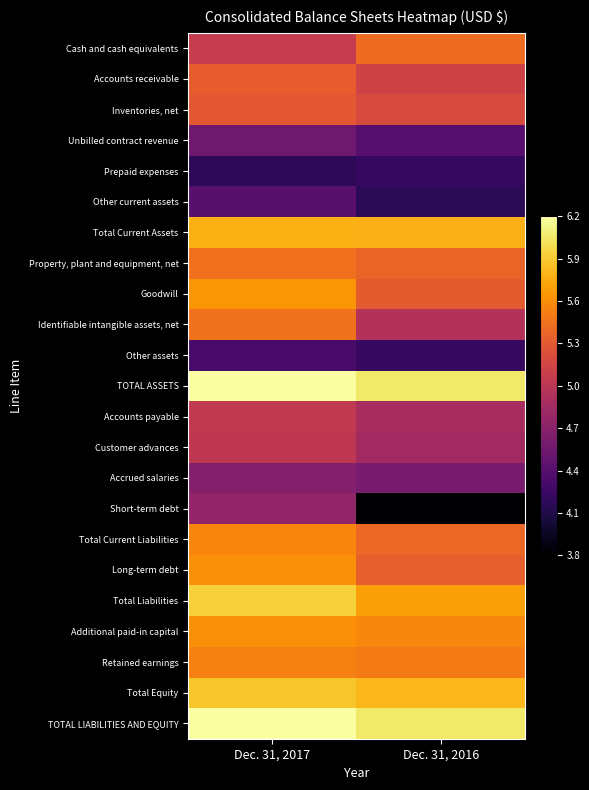

List the series in order of their peak value, highest first.

TOTAL ASSETS, TOTAL LIABILITIES AND EQUITY, Total Liabilities, Total Equity, Total Current Assets, Goodwill, Additional paid-in capital, Long-term debt, Total Current Liabilities, Retained earnings, Identifiable intangible assets, net, Property, plant and equipment, net, Cash and cash equivalents, Accounts receivable, Inventories, net, Accounts payable, Customer advances, Short-term debt, Accrued salaries, Unbilled contract revenue, Other current assets, Other assets, Prepaid expenses